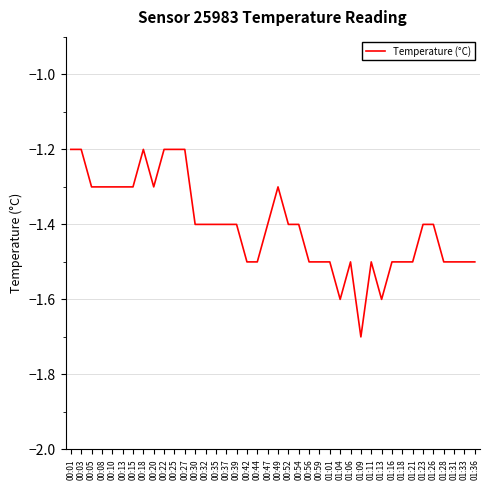

What is the average value?

-1.4